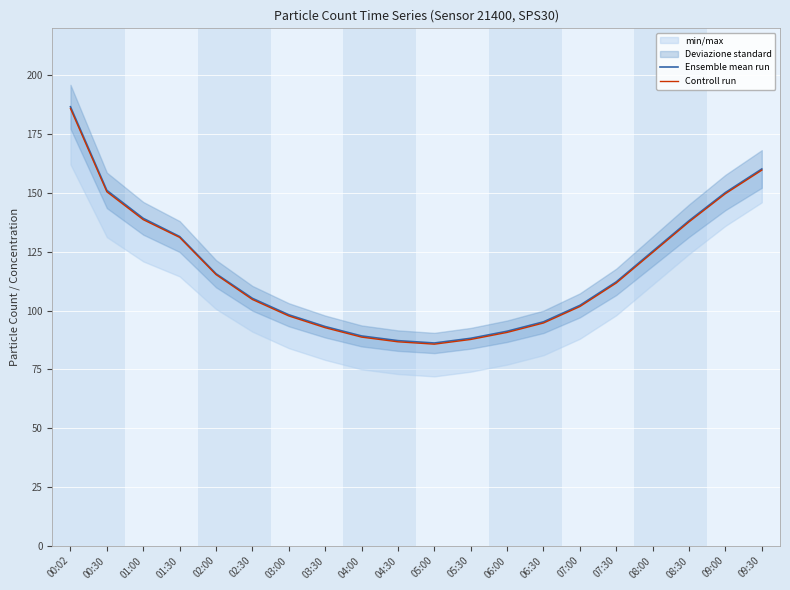

What is the highest value of the Controll run series?

185.9